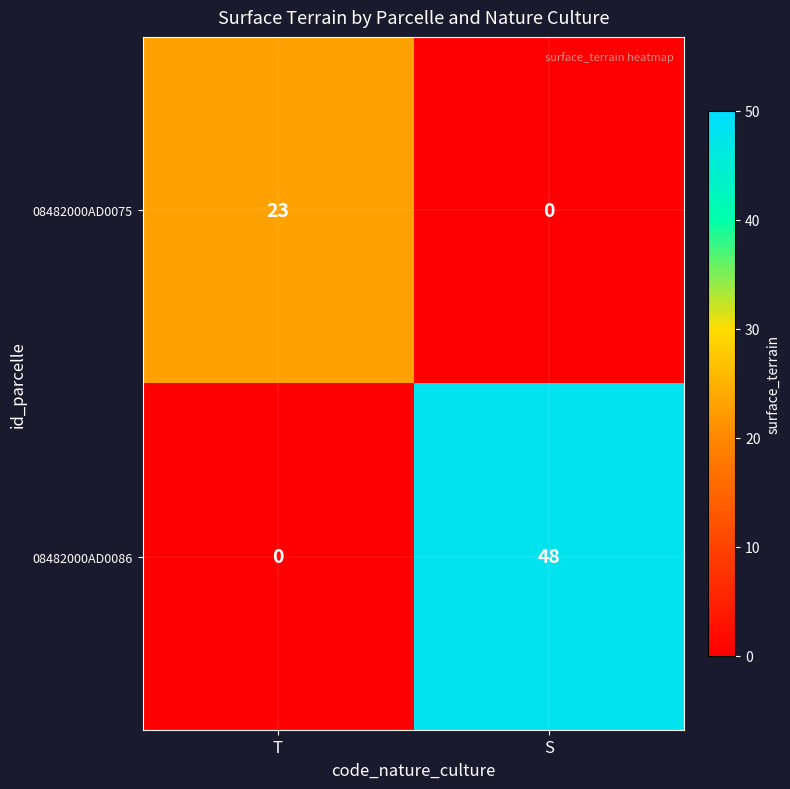

Which series has the largest total across all categories?

08482000AD0086